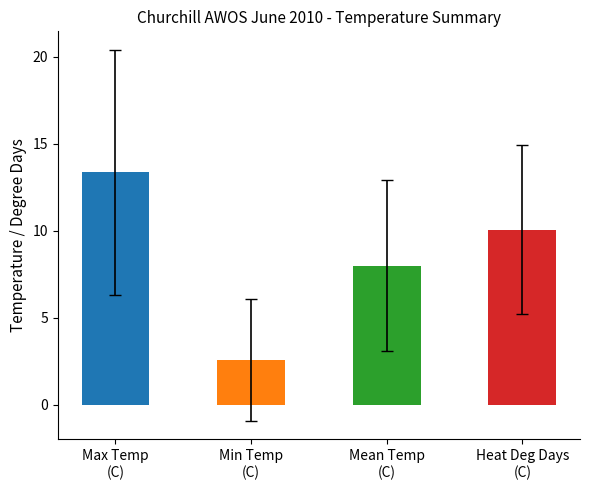

What is the difference between the maximum and second lowest values?

5.4